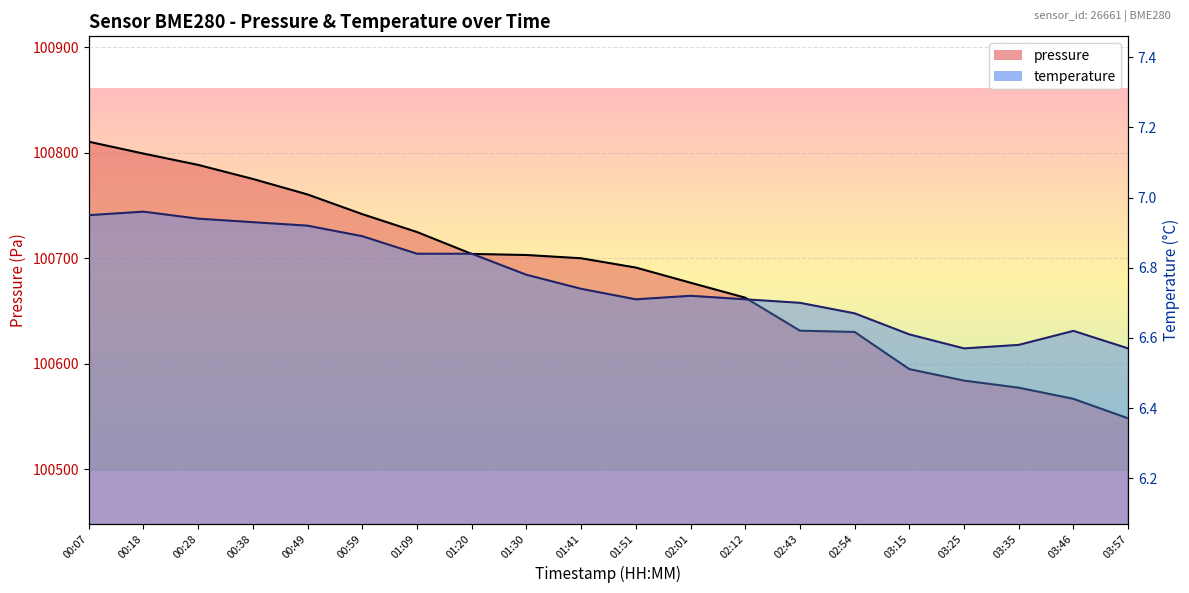

The value of temperature at 01:09 is 6.8. True or false?

True